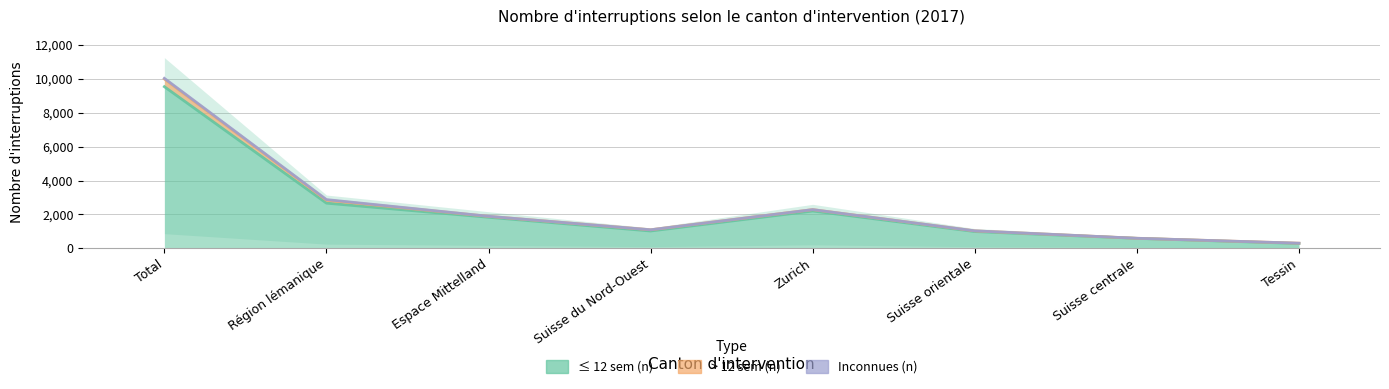

Rank the series by their maximum value, from lowest to highest.

≤ 12 sem (n), > 12 sem (n)